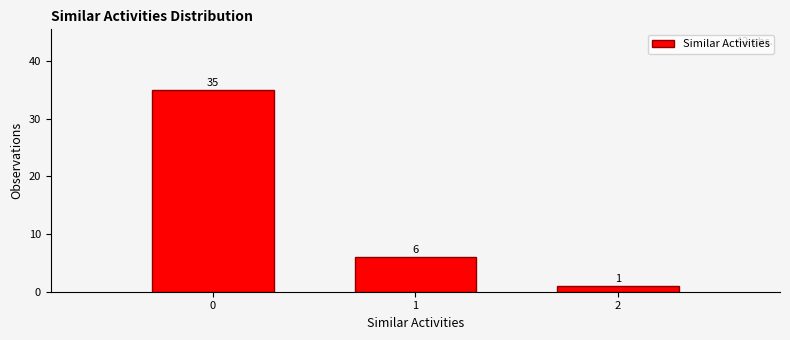

Reading left to right, extract all data points from this chart.

0=35	1=6	2=1